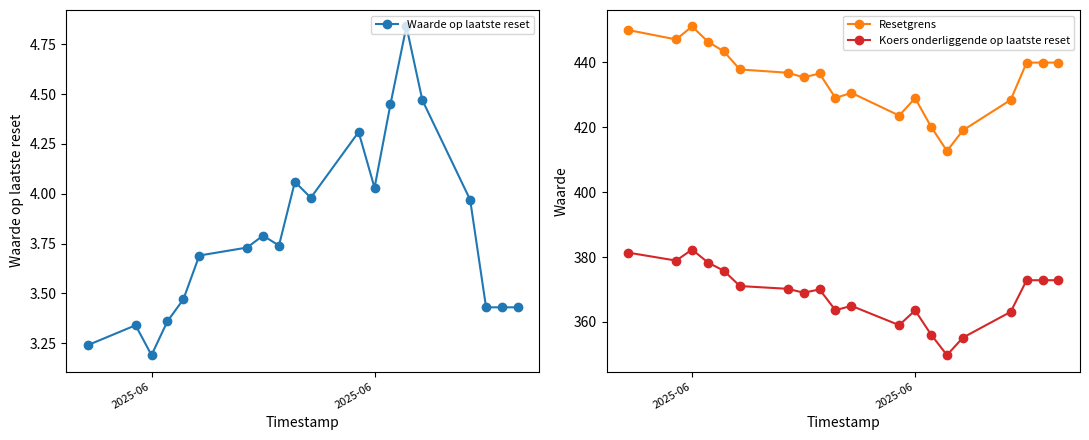

True or false: Waarde op laatste reset and Resetgrens intersect in this chart.

False